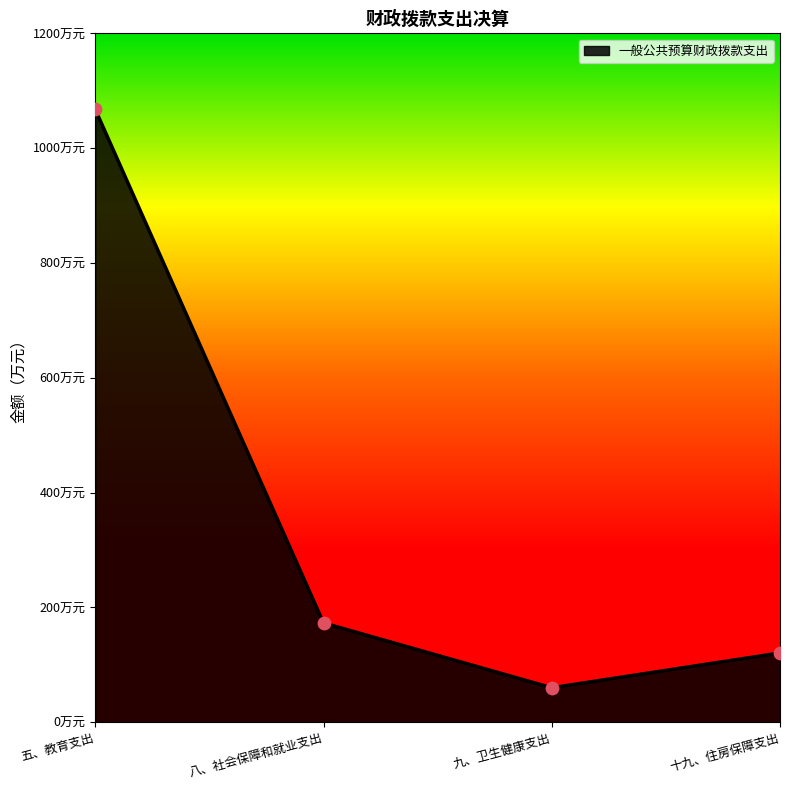

Approximately how many times larger is the value at 八、社会保障和就业支出 compared to 五、教育支出?

0.2